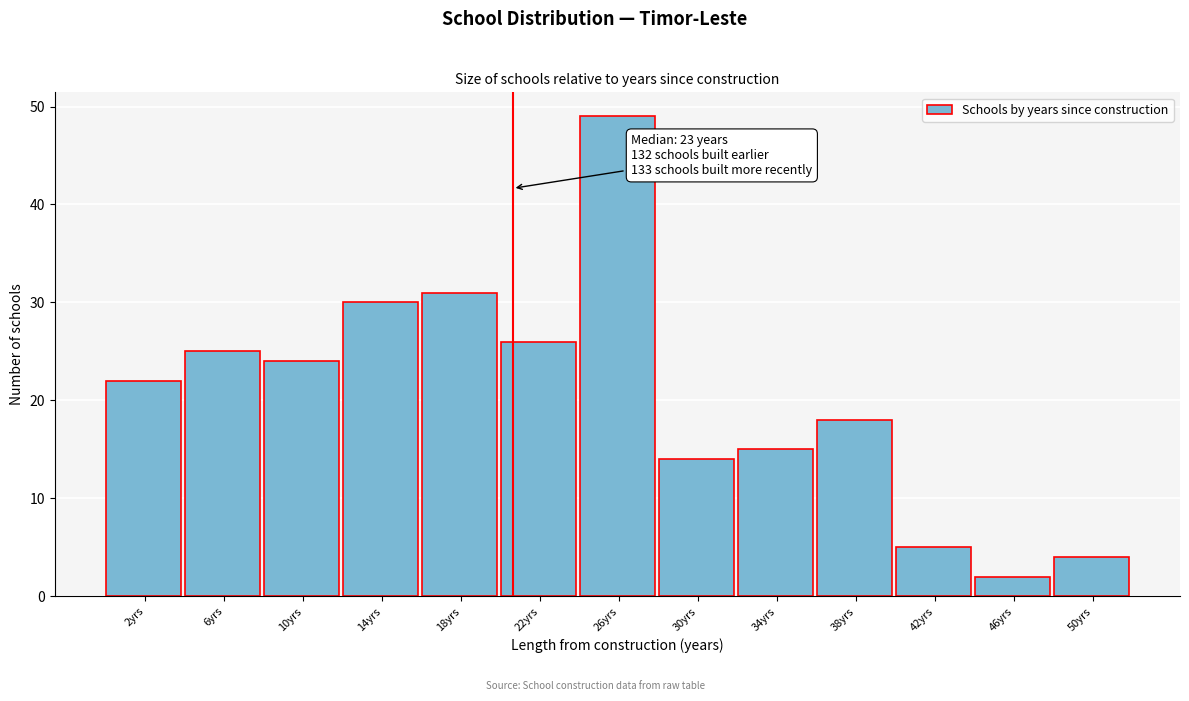

Reading left to right, what are all the values shown in this chart?

2yrs=22	6yrs=25	10yrs=24	14yrs=30	18yrs=31	22yrs=26	26yrs=49	30yrs=14	34yrs=15	38yrs=18	42yrs=5	46yrs=2	50yrs=4